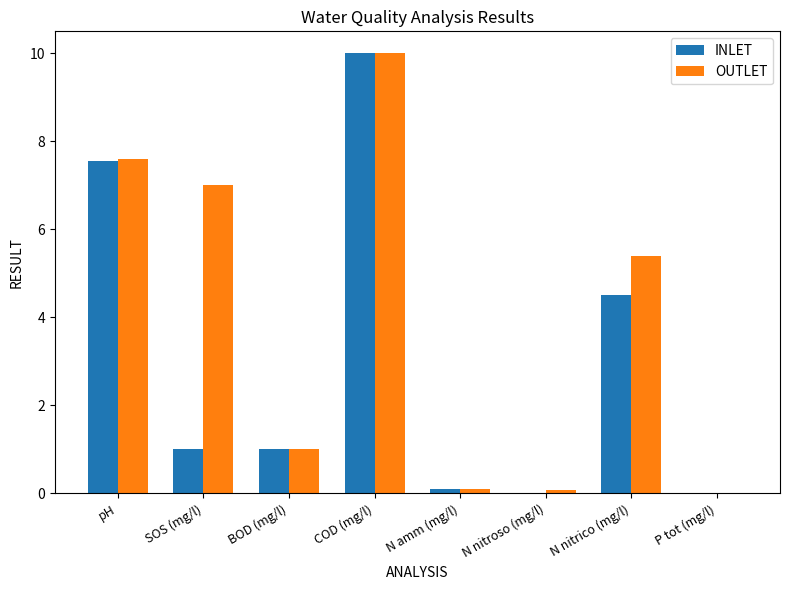

How many groups of bars are there?

8